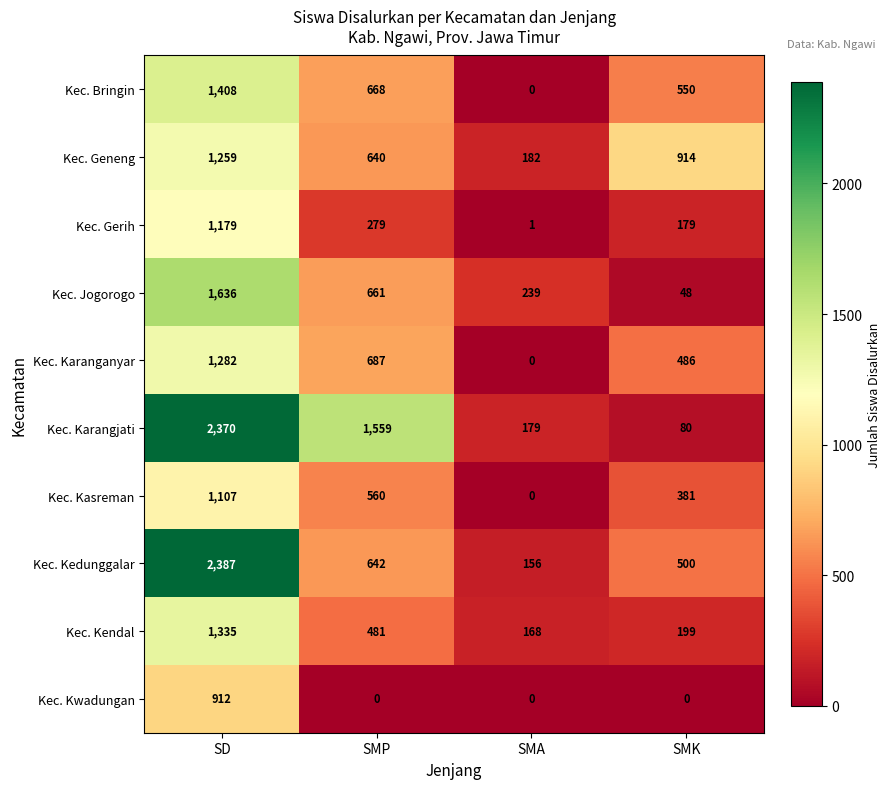

At which label does Kec. Kedunggalar first exceed 642?

SD